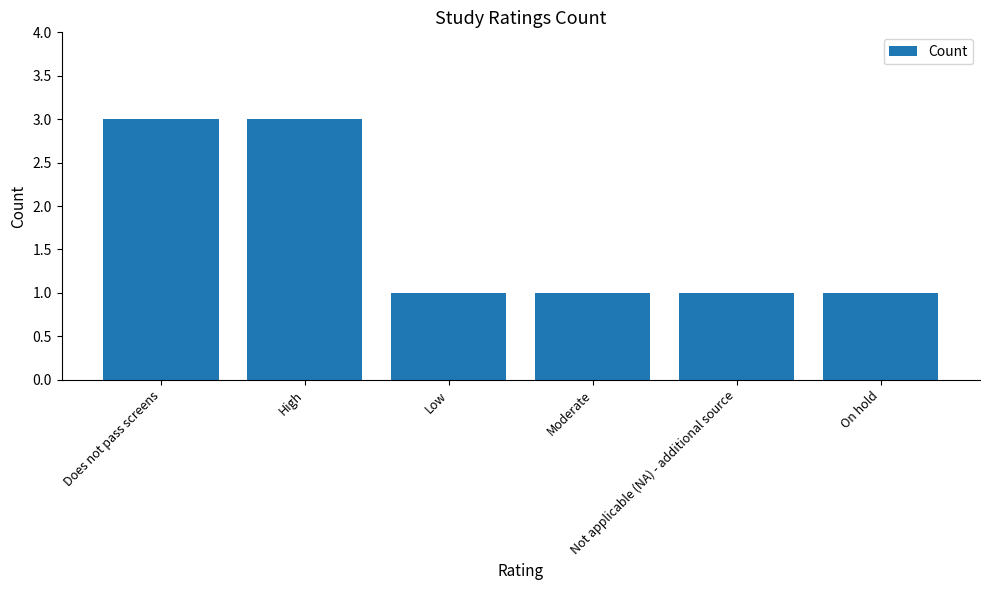

How many data points does each series have?

6